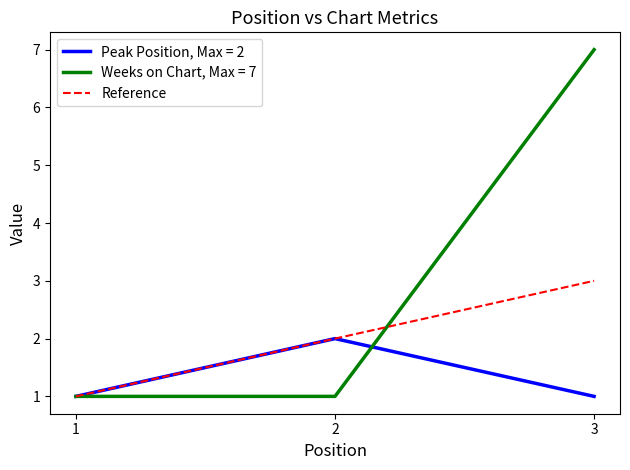

True or false: Peak Position, Max = 2 has a value of 0 at 3.

False